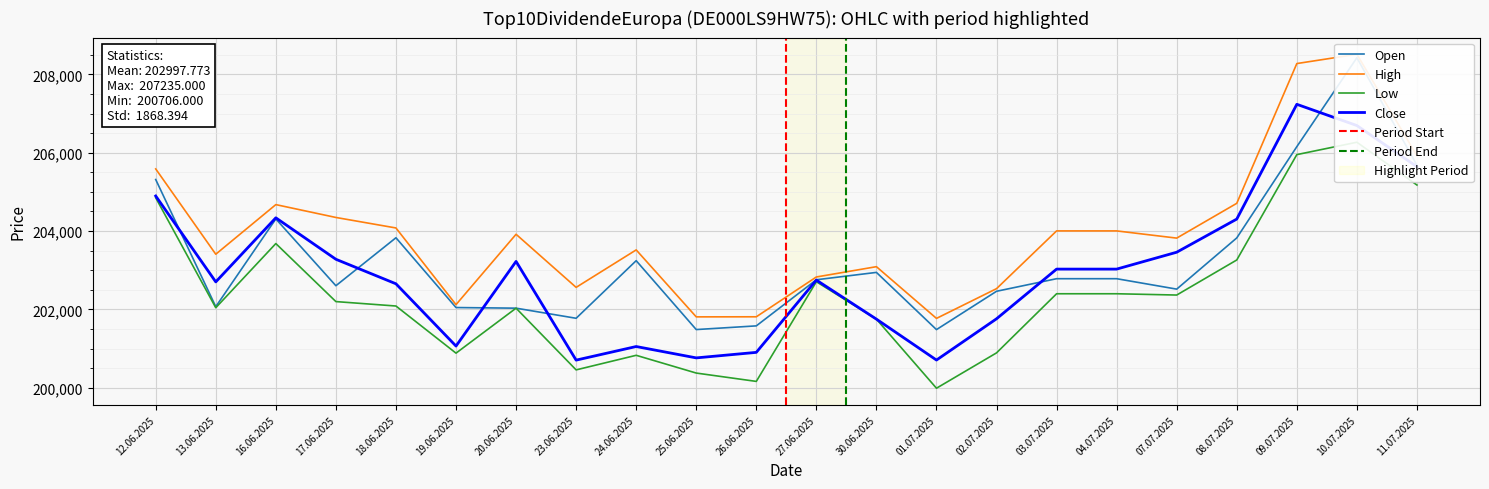

What is the label of the 8th point from the right?

02.07.2025